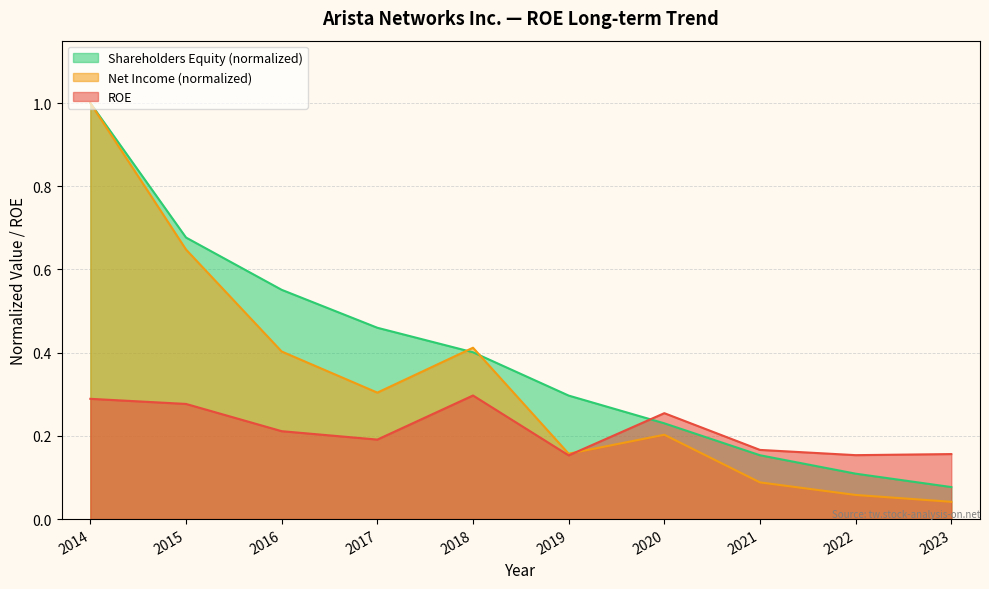

What is the value of the ROE point at the 9th from the left?

0.2